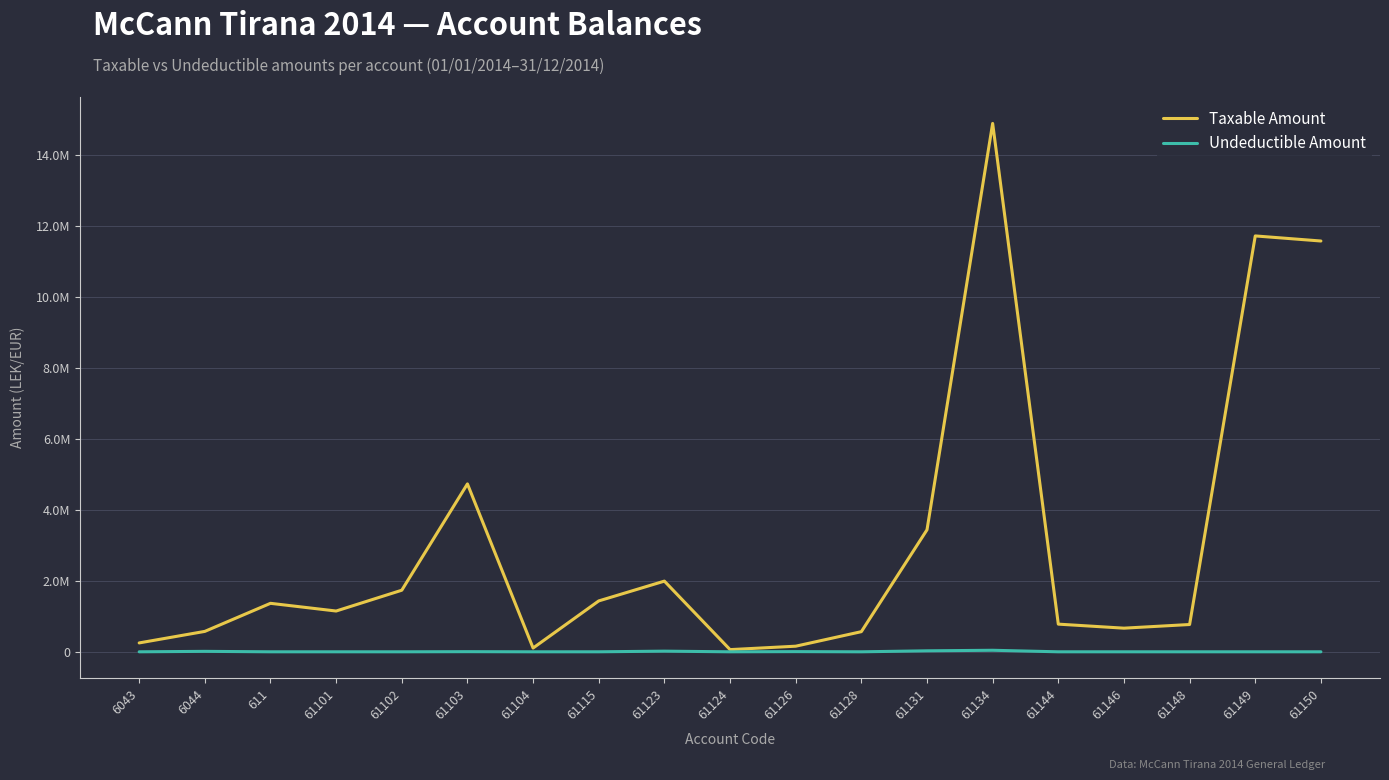

What is the value of the Taxable Amount point at the 1st from the left?

250227.1